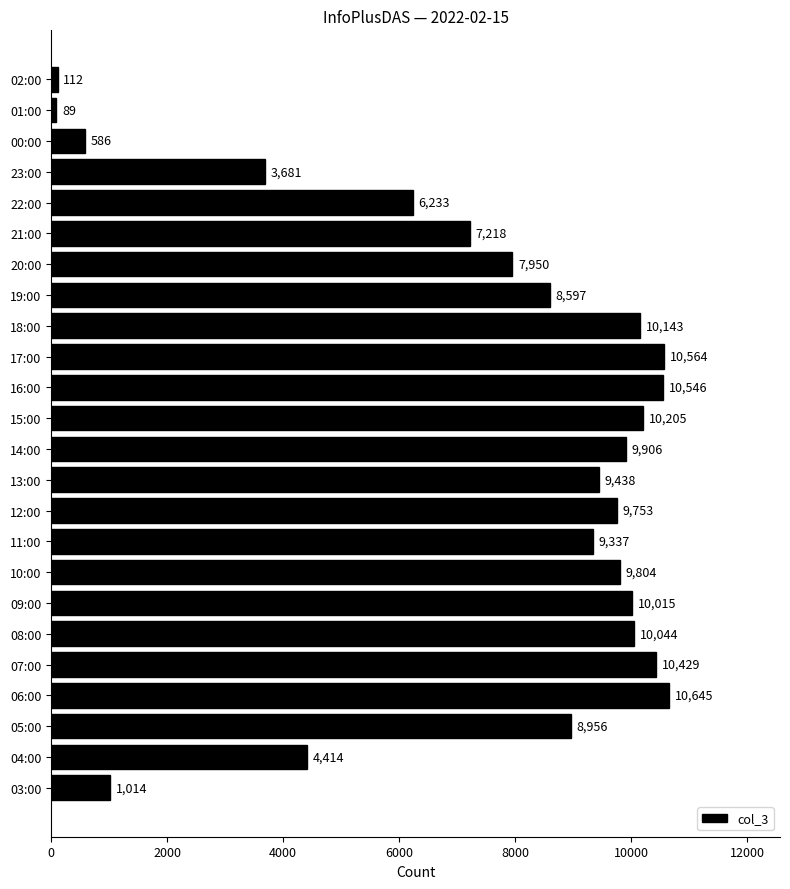

The value at 16:00 is 18307. True or false?

False